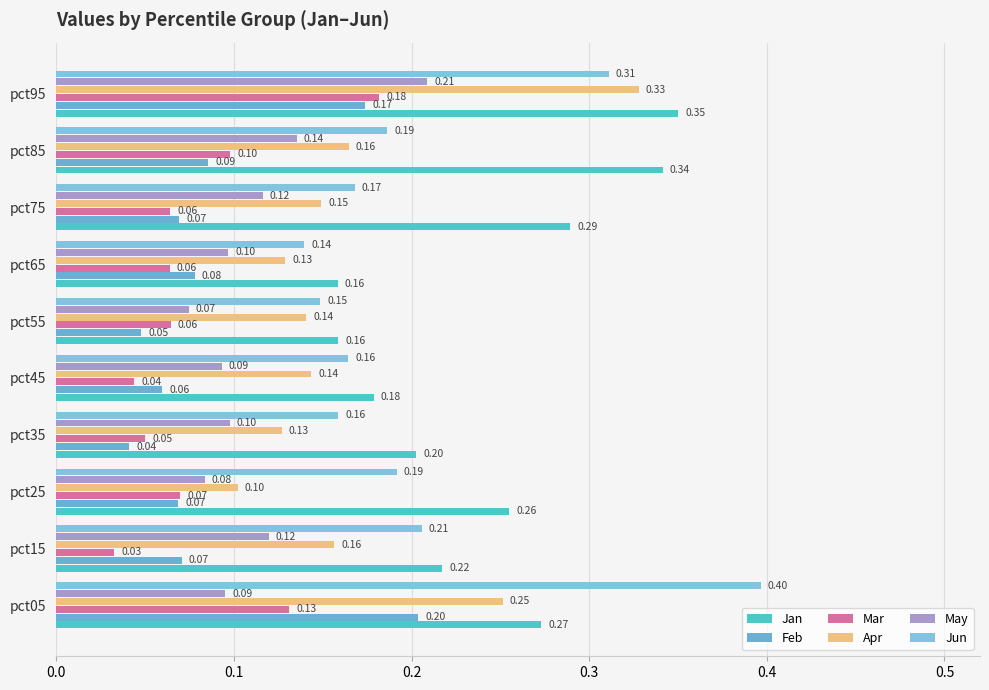

At which label does Mar reach its peak?

pct95